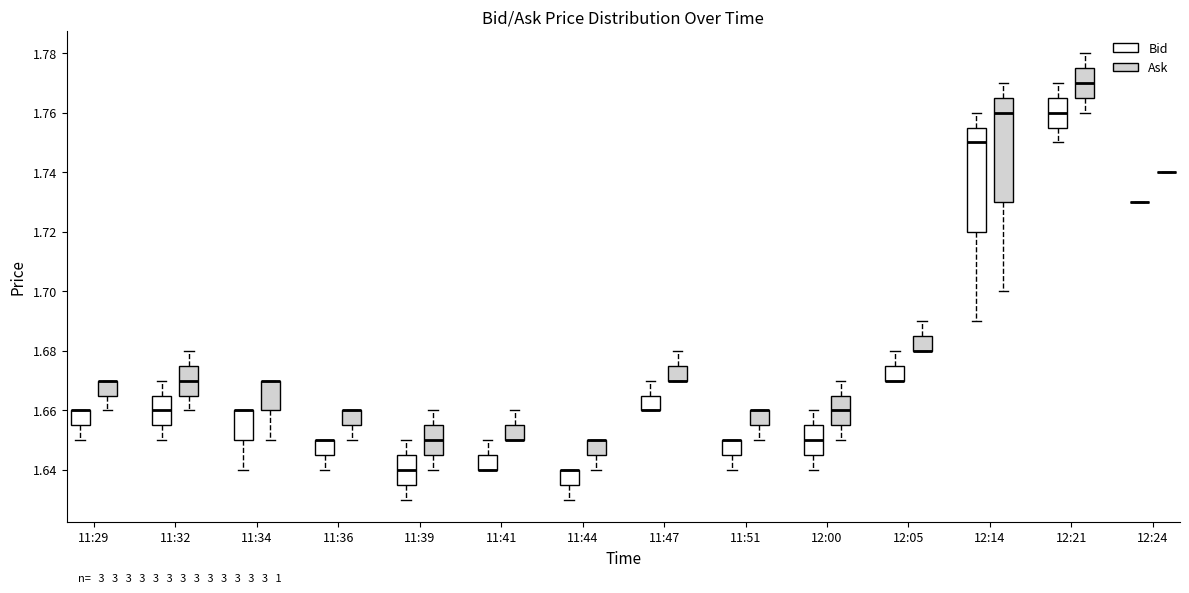

Reading left to right, transcribe this box plot: for each box, give where its median line is, the range the box spans, and where its two whiskers end, as read against the y-axis. The values are not printed on the chart, so give them approximately, as read against the axis.

11:29 (Bid): median 1.660 (drawn on the box's upper edge), box 1.656 to 1.660, whiskers 1.650 to 1.660
11:29 (Ask): median 1.670 (drawn on the box's upper edge), box 1.666 to 1.670, whiskers 1.660 to 1.670
11:32 (Bid): median 1.660, box 1.656 to 1.666, whiskers 1.650 to 1.670
11:32 (Ask): median 1.670, box 1.666 to 1.676, whiskers 1.660 to 1.680
11:34 (Bid): median 1.660 (drawn on the box's upper edge), box 1.650 to 1.660, whiskers 1.640 to 1.660
11:34 (Ask): median 1.670 (drawn on the box's upper edge), box 1.660 to 1.670, whiskers 1.650 to 1.670
11:36 (Bid): median 1.650 (drawn on the box's upper edge), box 1.646 to 1.650, whiskers 1.640 to 1.650
11:36 (Ask): median 1.660 (drawn on the box's upper edge), box 1.656 to 1.660, whiskers 1.650 to 1.660
11:39 (Bid): median 1.640, box 1.636 to 1.646, whiskers 1.630 to 1.650
11:39 (Ask): median 1.650, box 1.646 to 1.656, whiskers 1.640 to 1.660
11:41 (Bid): median 1.640 (drawn on the box's lower edge), box 1.640 to 1.646, whiskers 1.640 to 1.650
11:41 (Ask): median 1.650 (drawn on the box's lower edge), box 1.650 to 1.656, whiskers 1.650 to 1.660
11:44 (Bid): median 1.640 (drawn on the box's upper edge), box 1.636 to 1.640, whiskers 1.630 to 1.640
11:44 (Ask): median 1.650 (drawn on the box's upper edge), box 1.646 to 1.650, whiskers 1.640 to 1.650
11:47 (Bid): median 1.660 (drawn on the box's lower edge), box 1.660 to 1.666, whiskers 1.660 to 1.670
11:47 (Ask): median 1.670 (drawn on the box's lower edge), box 1.670 to 1.676, whiskers 1.670 to 1.680
11:51 (Bid): median 1.650 (drawn on the box's upper edge), box 1.646 to 1.650, whiskers 1.640 to 1.650
11:51 (Ask): median 1.660 (drawn on the box's upper edge), box 1.656 to 1.660, whiskers 1.650 to 1.660
12:00 (Bid): median 1.650, box 1.646 to 1.656, whiskers 1.640 to 1.660
12:00 (Ask): median 1.660, box 1.656 to 1.666, whiskers 1.650 to 1.670
12:05 (Bid): median 1.670 (drawn on the box's lower edge), box 1.670 to 1.676, whiskers 1.670 to 1.680
12:05 (Ask): median 1.680 (drawn on the box's lower edge), box 1.680 to 1.686, whiskers 1.680 to 1.690
12:14 (Bid): median 1.750, box 1.720 to 1.756, whiskers 1.690 to 1.760
12:14 (Ask): median 1.760, box 1.730 to 1.766, whiskers 1.700 to 1.770
12:21 (Bid): median 1.760, box 1.756 to 1.766, whiskers 1.750 to 1.770
12:21 (Ask): median 1.770, box 1.766 to 1.776, whiskers 1.760 to 1.780
12:24 (Bid): box collapsed to a line at 1.730, whiskers 1.730 to 1.730
12:24 (Ask): box collapsed to a line at 1.740, whiskers 1.740 to 1.740